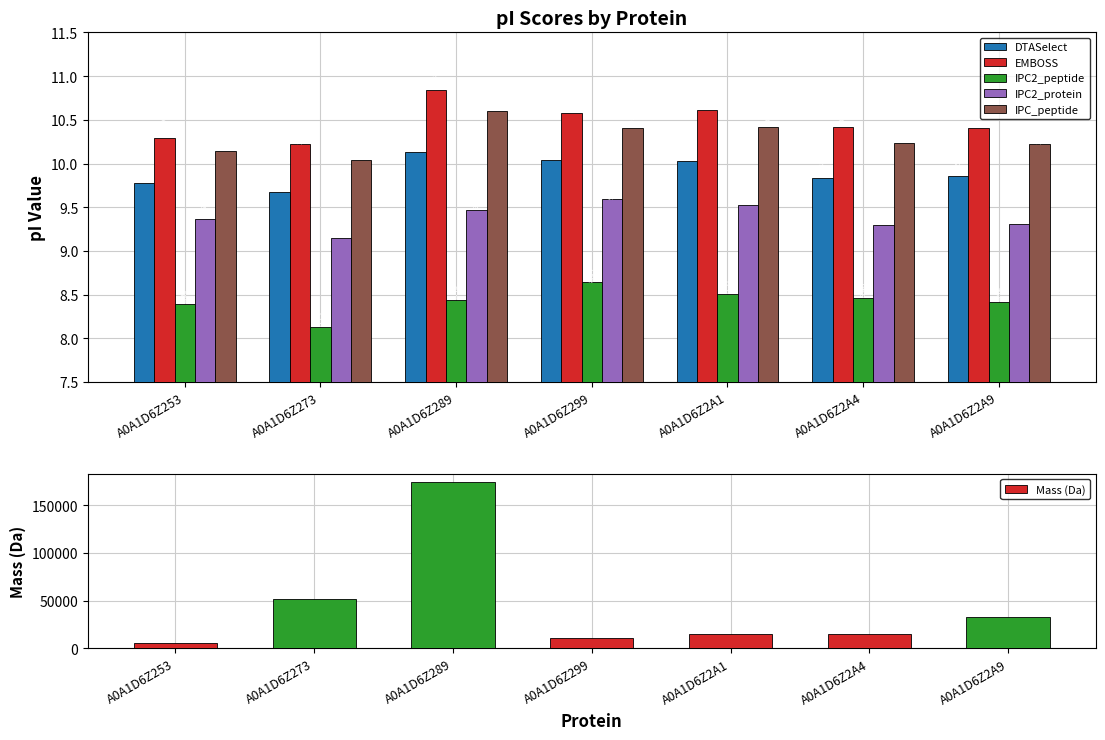

What is the highest value of the EMBOSS series?

10.8